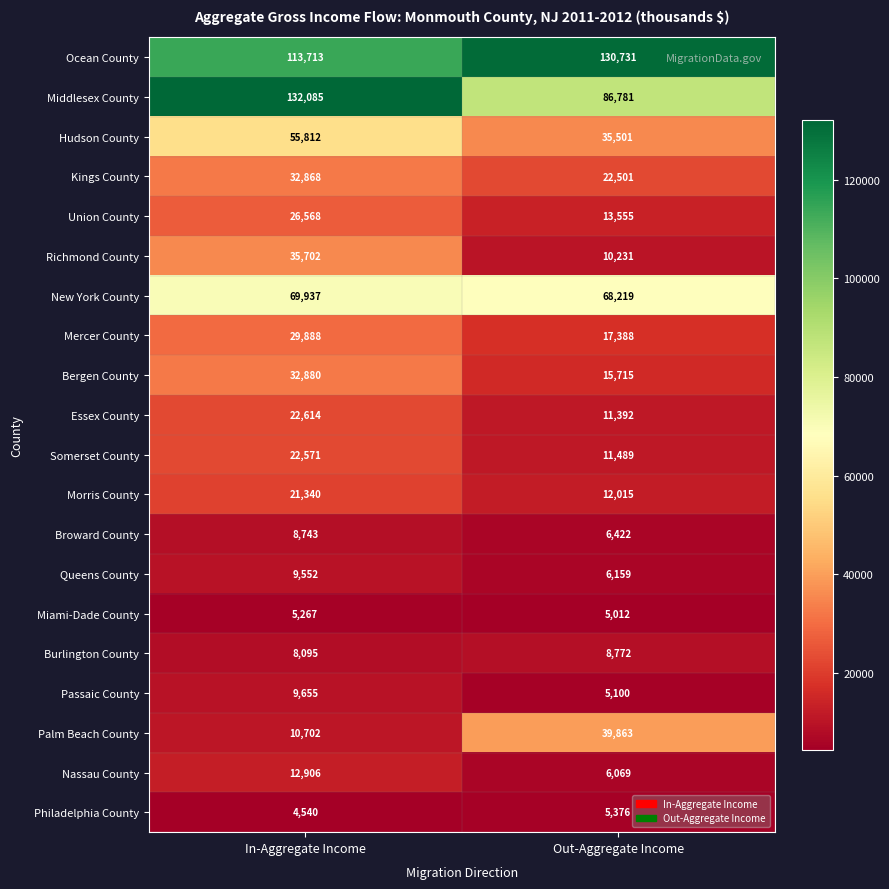

Read the Passaic County value at Out-Aggregate Income, to the nearest 50.

5100